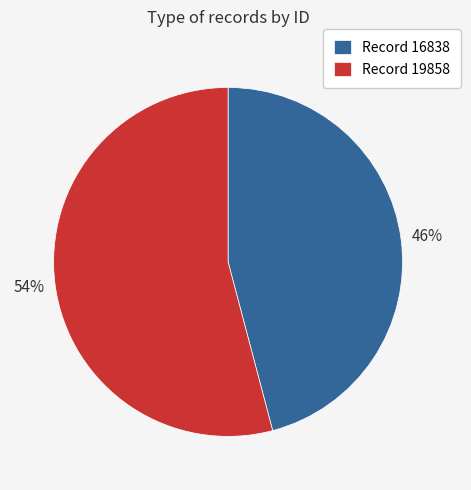

Is it true that Record 16838 is 38% of the pie?

False